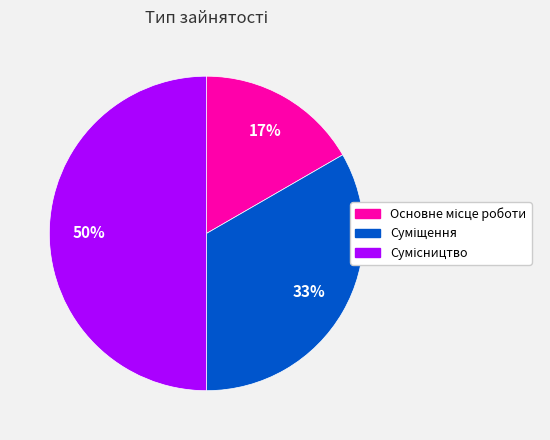

How many slices are in this pie chart?

3